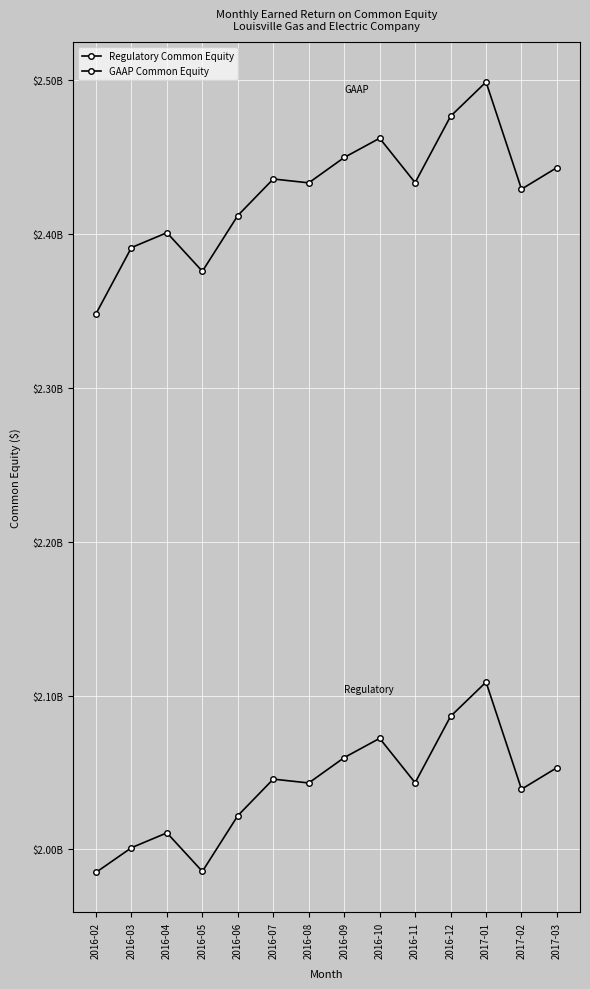

Does the chart have visible grid lines?

Yes